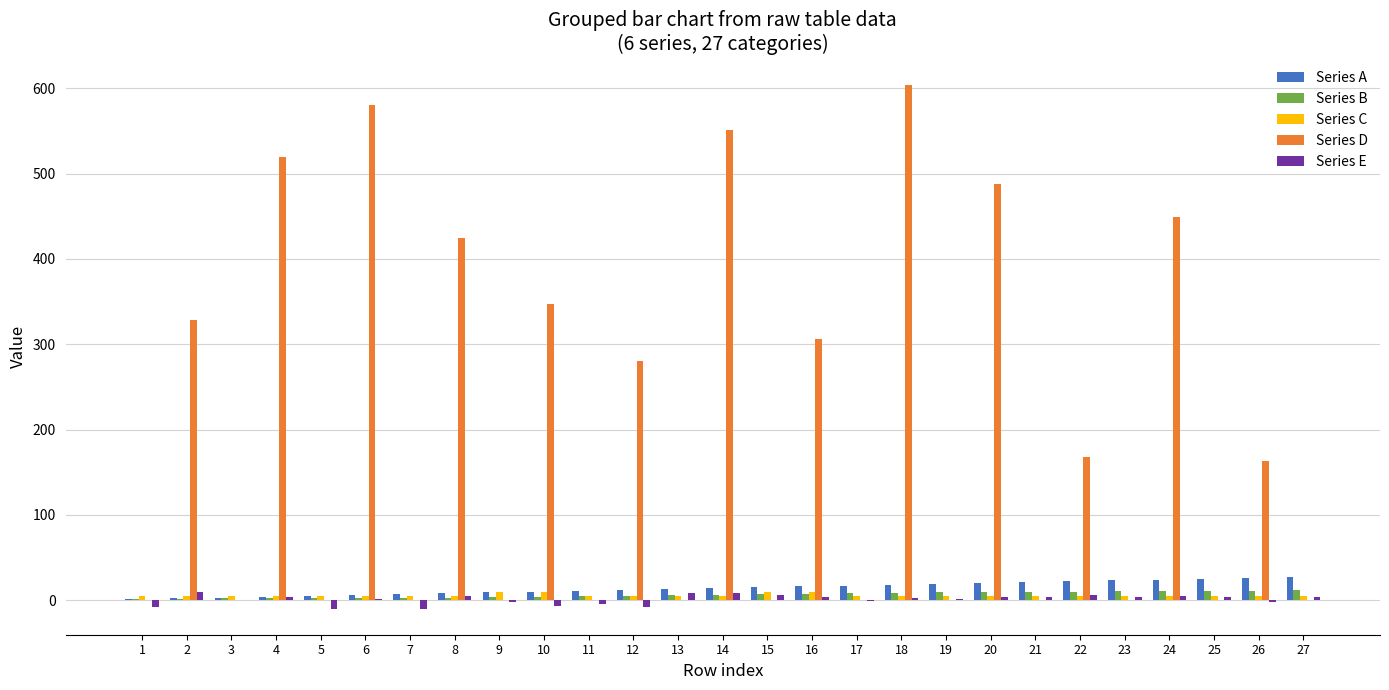

Between 1 and 14, which series saw the biggest shift?

Series D